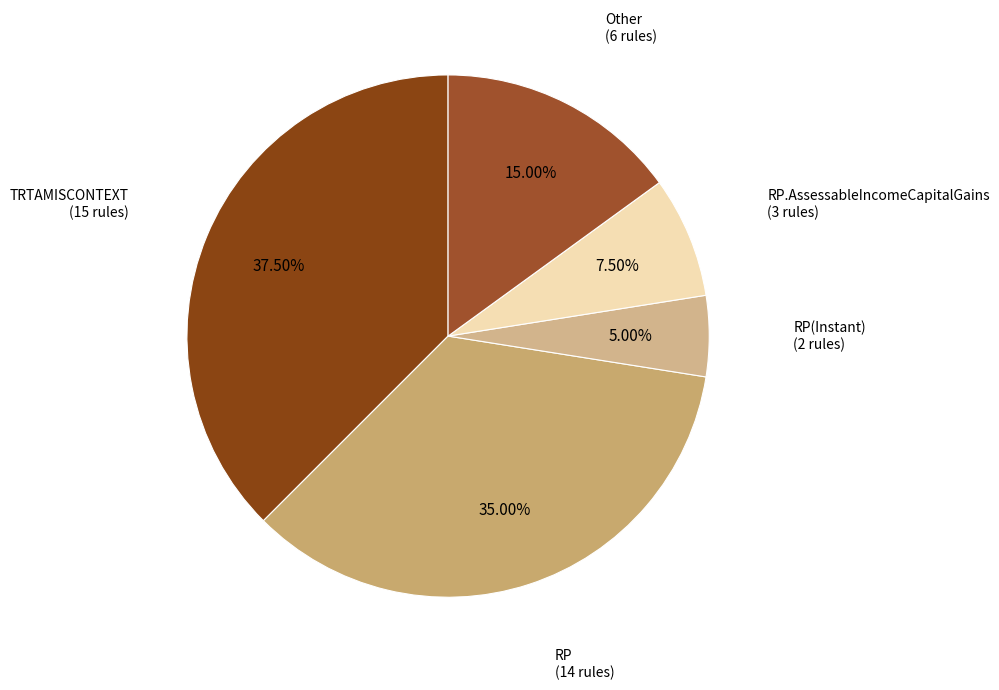

Does any single category account for the majority?

No